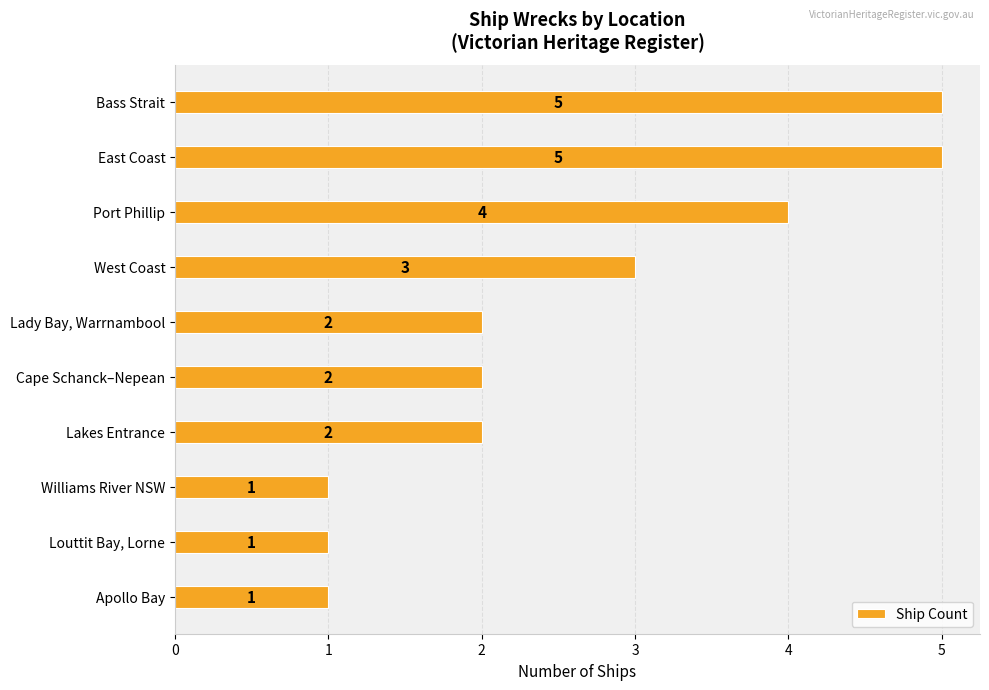

Reading top to bottom, what are all the values shown in this chart?

5	5	4	3	2	2	2	1	1	1